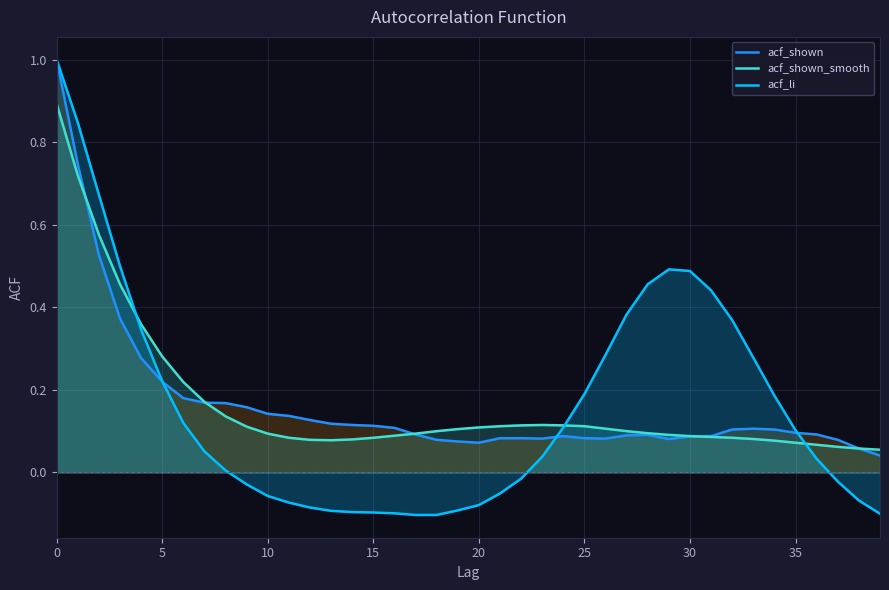

What is the sum of all acf_shown values?

6.6